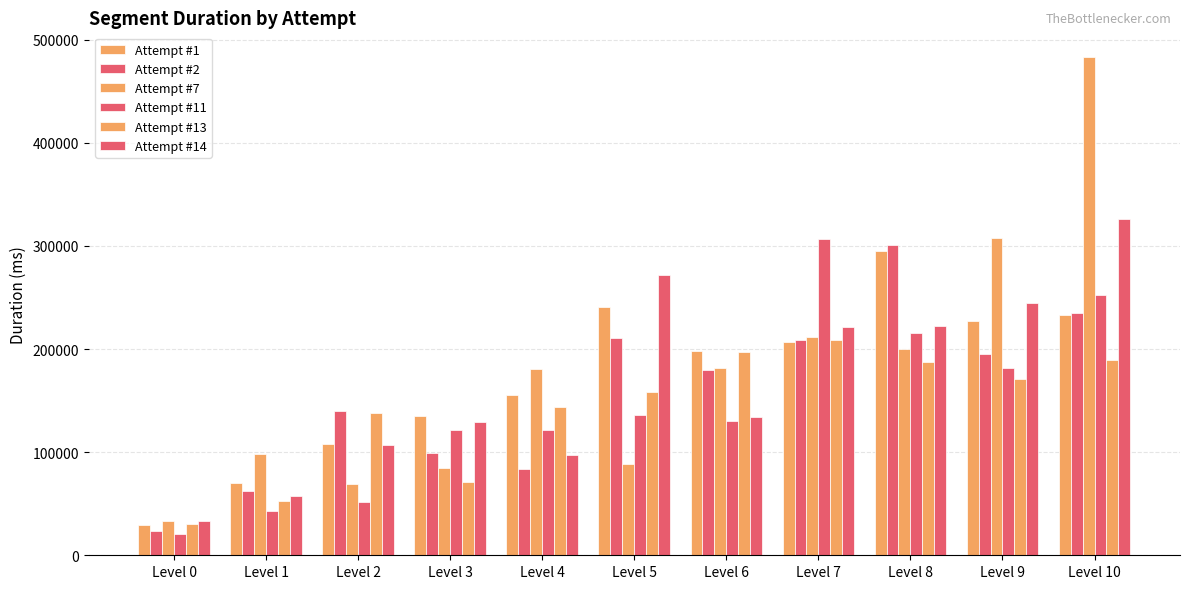

Count the number of categories in the chart.

11